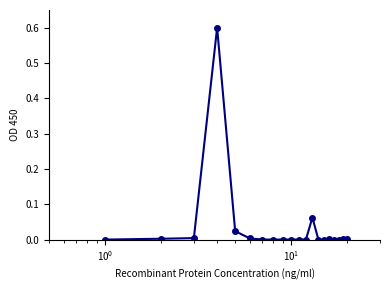

Is this an area chart (filled region under the line)?

No